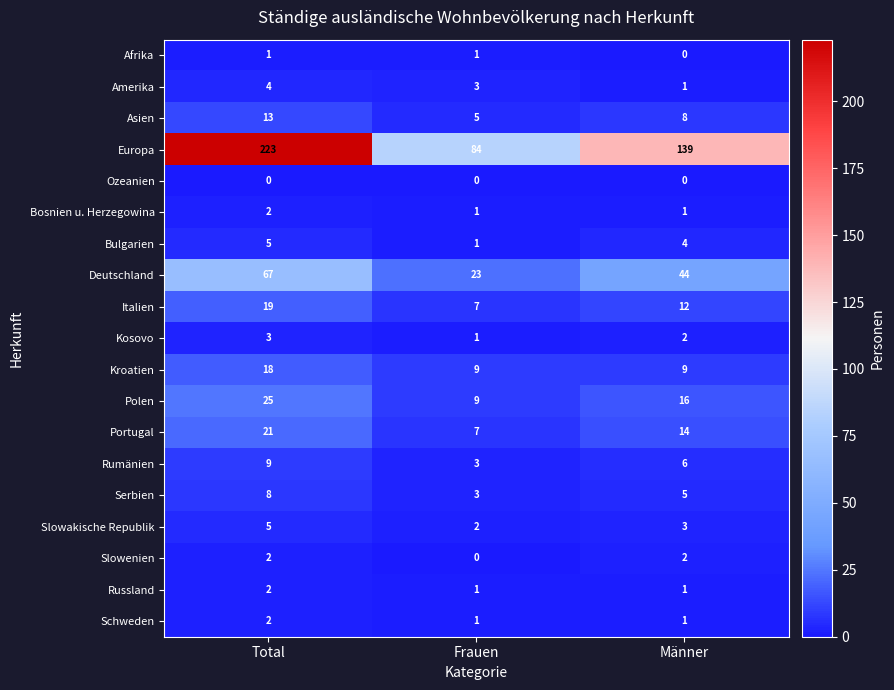

What is the difference between the maximum and minimum values in the Bulgarien series?

4